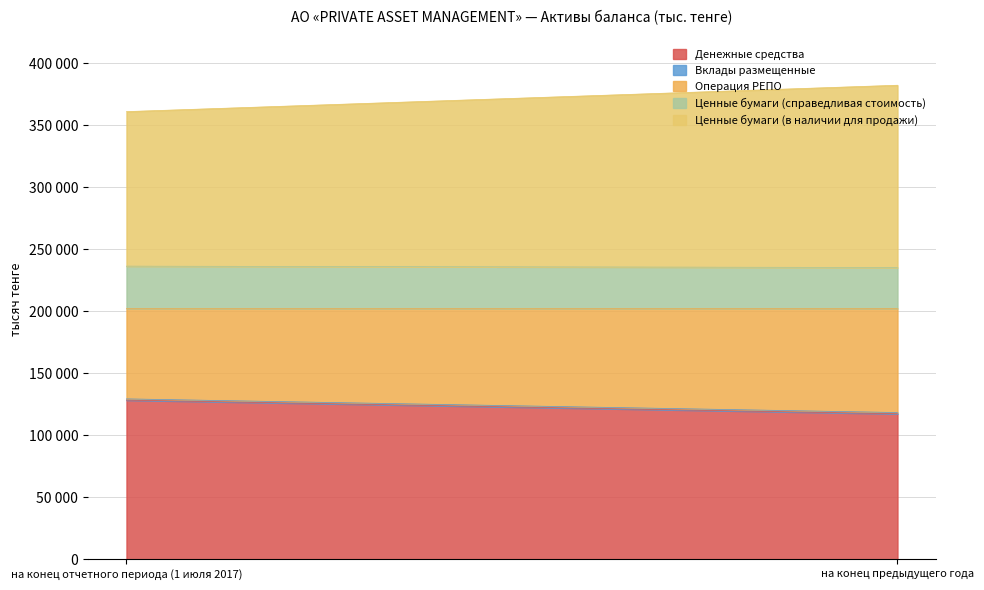

What is the label of the 1st point from the left?

на конец отчетного периода (1 июля 2017)